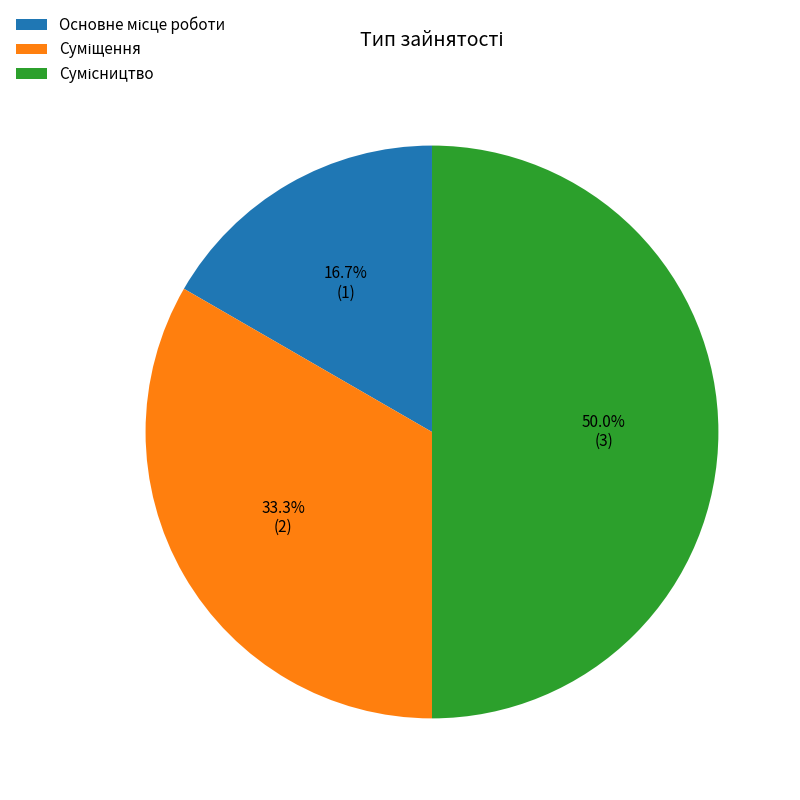

Does Основне місце роботи represent more than half of the total?

No